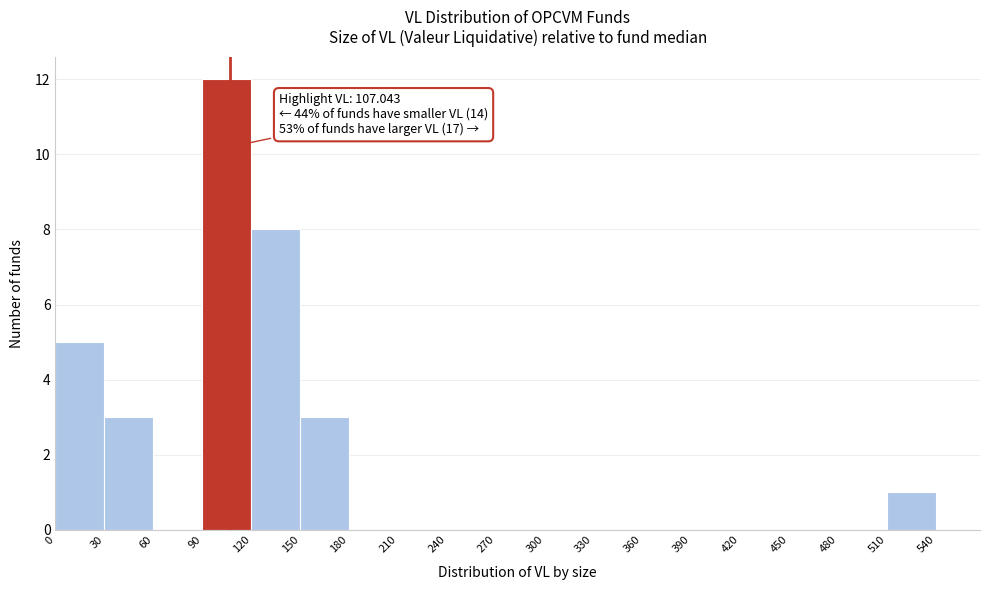

Over which range of the x-axis is the bar tallest?

90 to 120